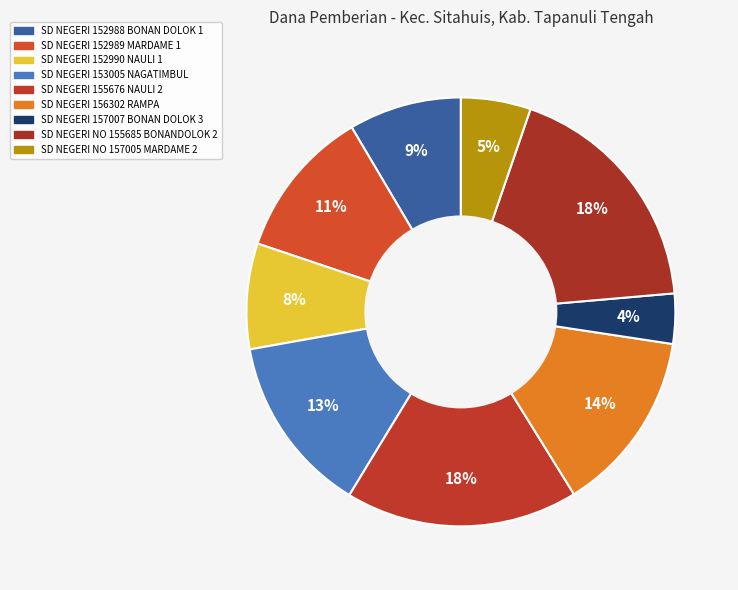

Rank the categories by value from highest to lowest.

SD NEGERI NO 155685 BONANDOLOK 2, SD NEGERI 155676 NAULI 2, SD NEGERI 156302 RAMPA, SD NEGERI 153005 NAGATIMBUL, SD NEGERI 152989 MARDAME 1, SD NEGERI 152988 BONAN DOLOK 1, SD NEGERI 152990 NAULI 1, SD NEGERI NO 157005 MARDAME 2, SD NEGERI 157007 BONAN DOLOK 3